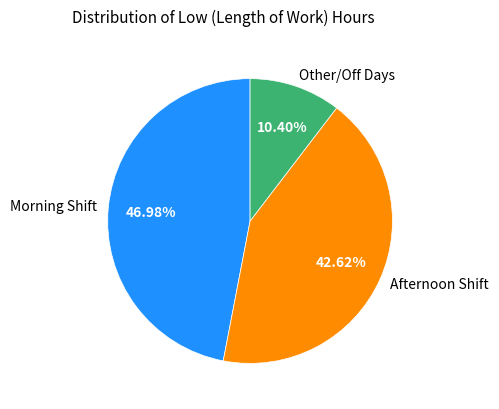

How many segments does this pie chart have?

3